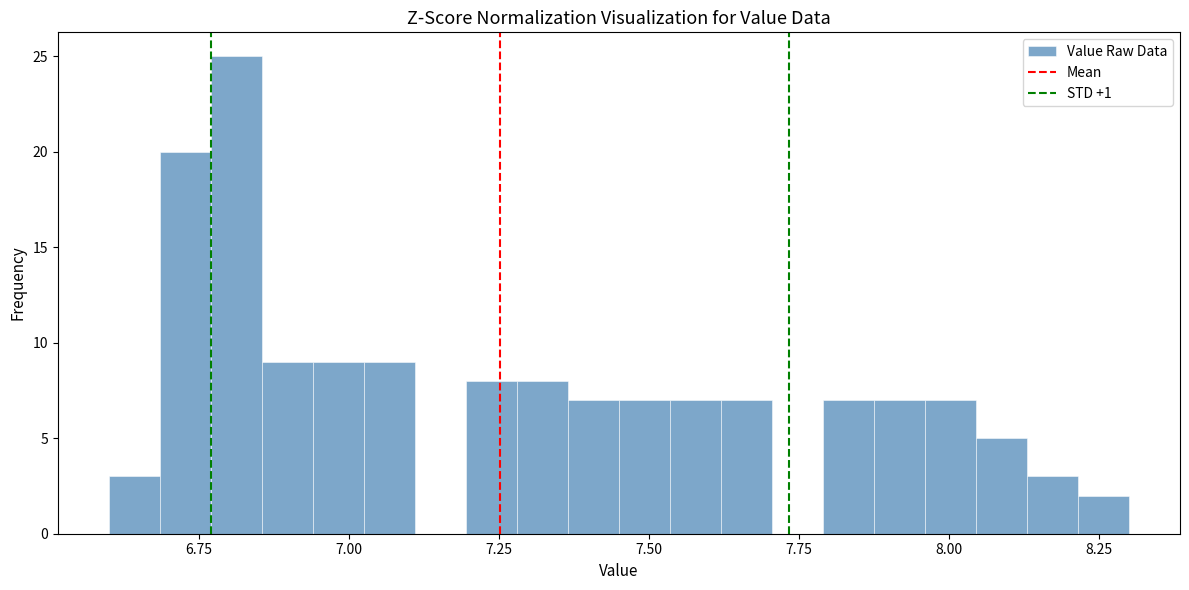

Read against the x-axis, roughly where is the centre of the tallest bar?

6.80